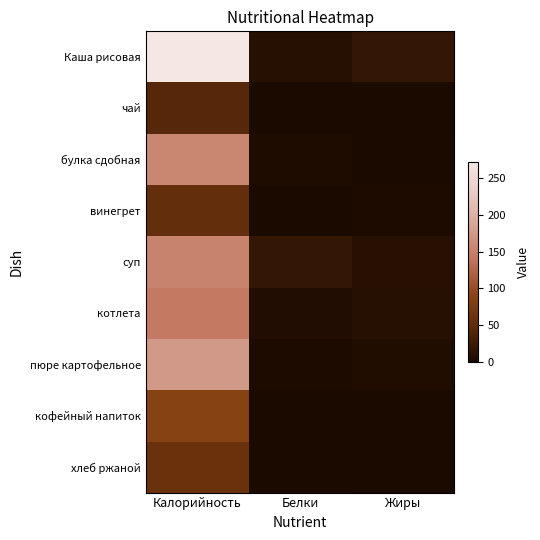

Reading left to right, what are all the values shown in this chart?

Каша рисовая: Калорийность=272.0	Белки=9.4	Жиры=18.2
чай: Калорийность=41.6	Белки=0.5	Жиры=0.0
булка сдобная: Калорийность=156.9	Белки=4.0	Жиры=1.5
винегрет: Калорийность=52.4	Белки=0.8	Жиры=3.0
суп: Калорийность=153.9	Белки=19.0	Жиры=9.9
котлета: Калорийность=142.7	Белки=5.5	Жиры=9.2
пюре картофельное: Калорийность=175.0	Белки=3.1	Жиры=4.5
кофейный напиток: Калорийность=86.6	Белки=1.0	Жиры=0.2
хлеб ржаной: Калорийность=59.4	Белки=2.0	Жиры=0.4